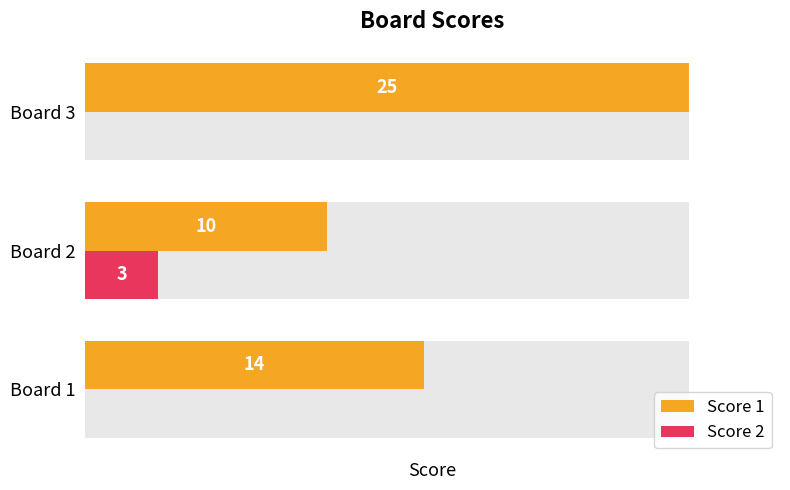

What is the sum of the Score 1 values at 1 and 2?

35